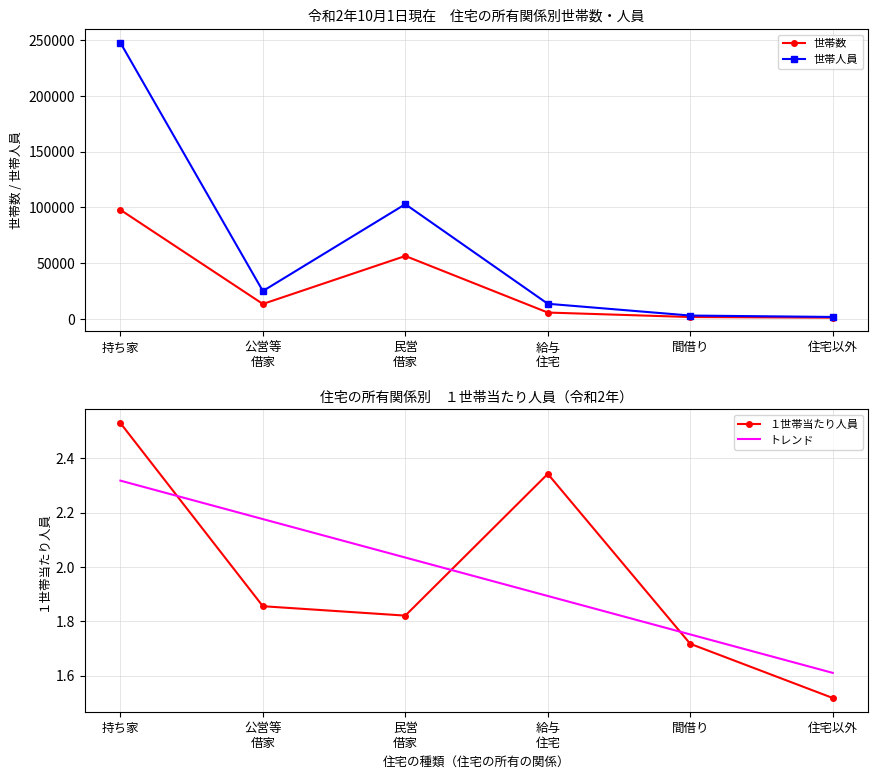

Which category has the highest value in the トレンド series?

持ち家